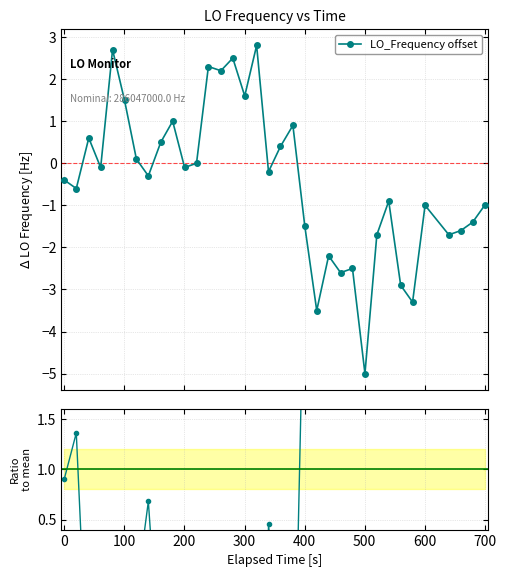

What is the value of the LO_Frequency offset point at the 21st from the left?

-1.5